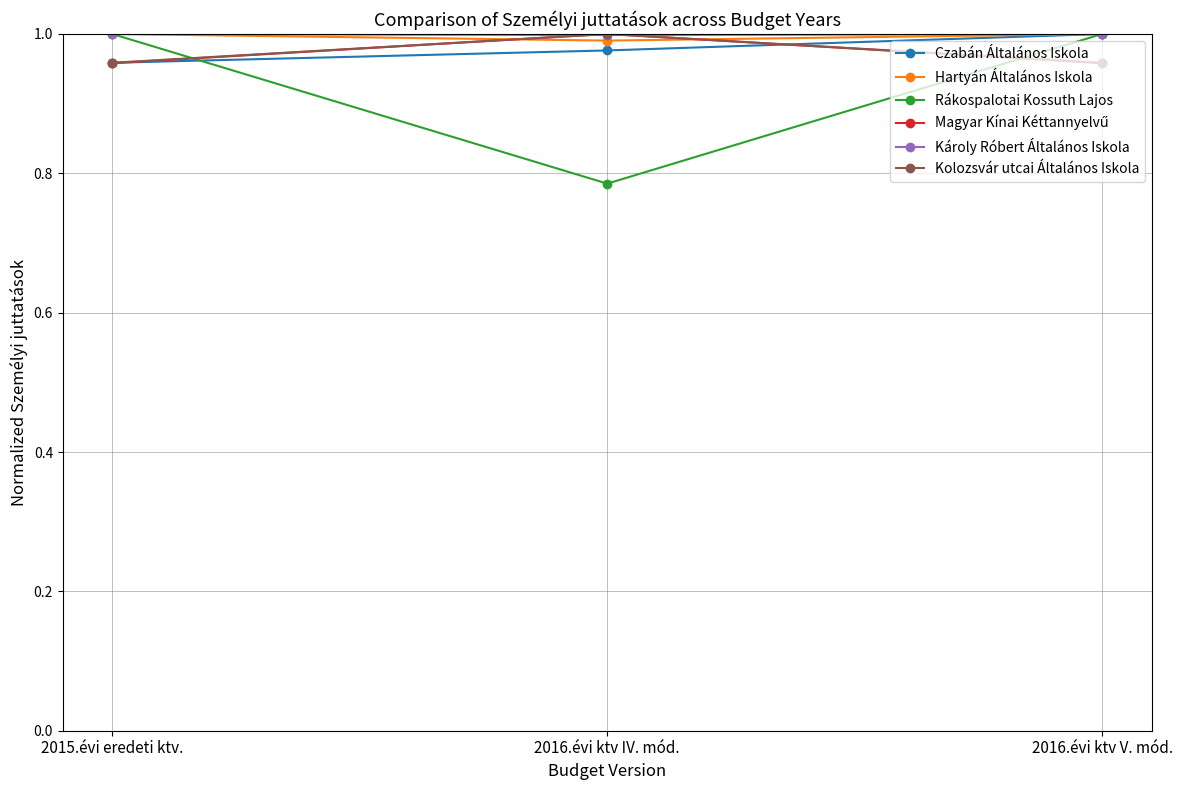

What is the label of the 3rd point from the right?

2015.évi eredeti ktv.